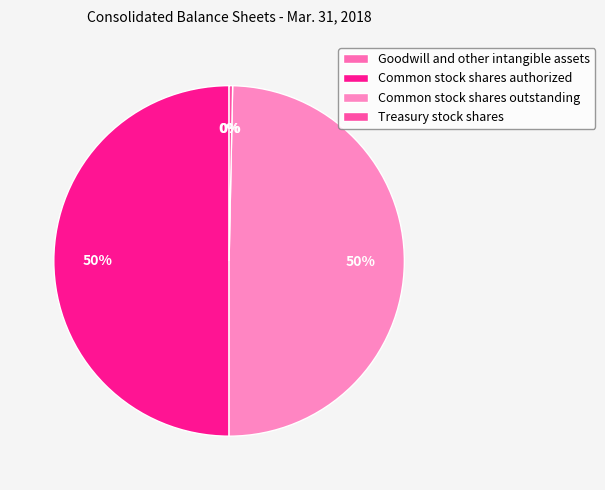

Which slice is the largest?

Common stock shares authorized